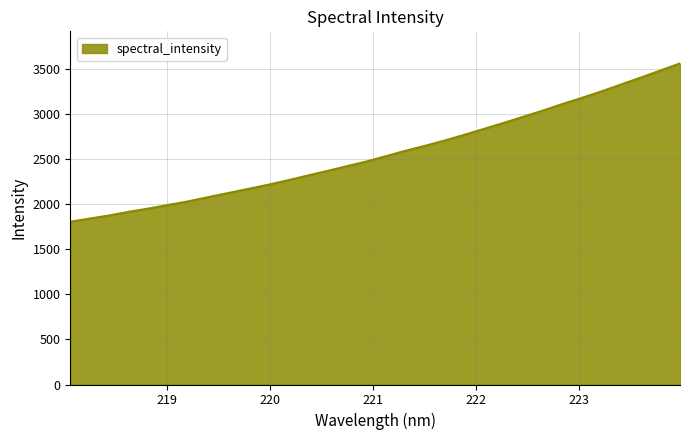

What is the maximum value shown in the chart?

3557.1